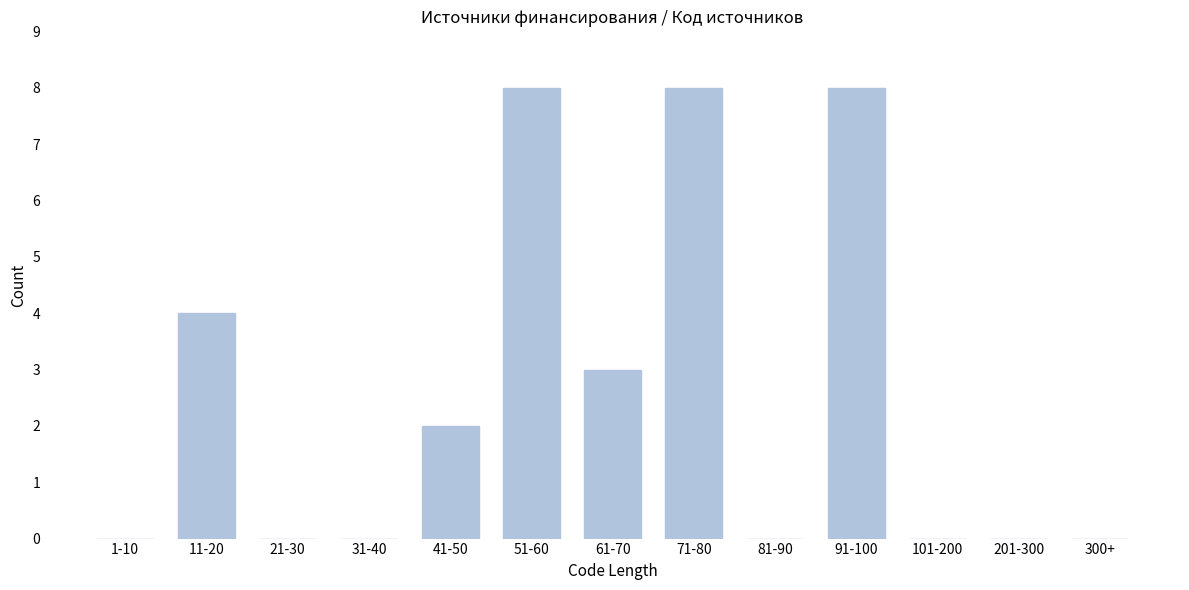

Reading left to right, what are all the values shown in this chart?

1-10=0	11-20=4	21-30=0	31-40=0	41-50=2	51-60=8	61-70=3	71-80=8	81-90=0	91-100=8	101-200=0	201-300=0	300+=0